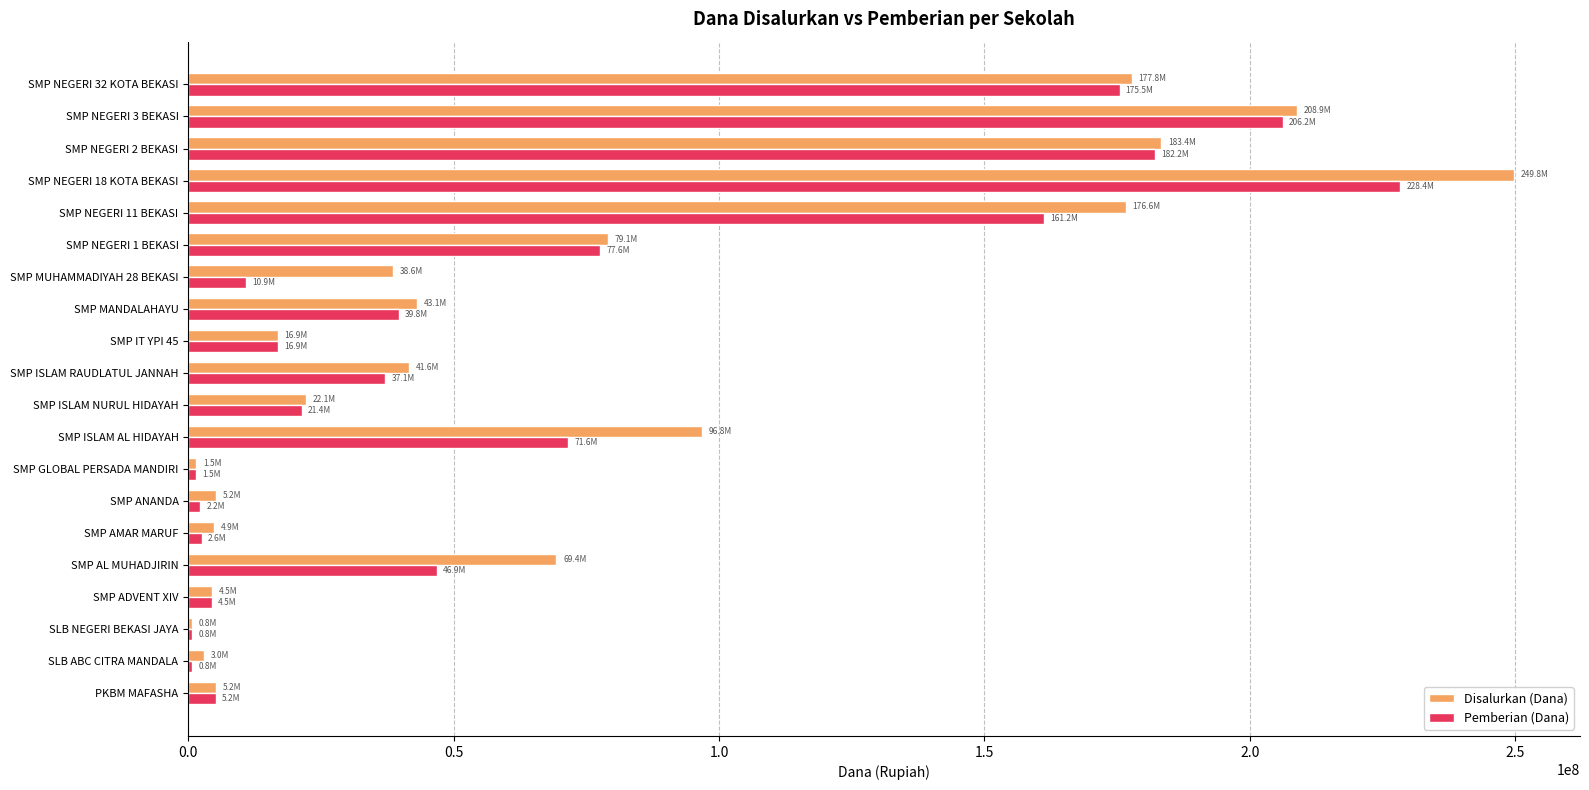

What is the maximum value for Pemberian (Dana)?

228375000